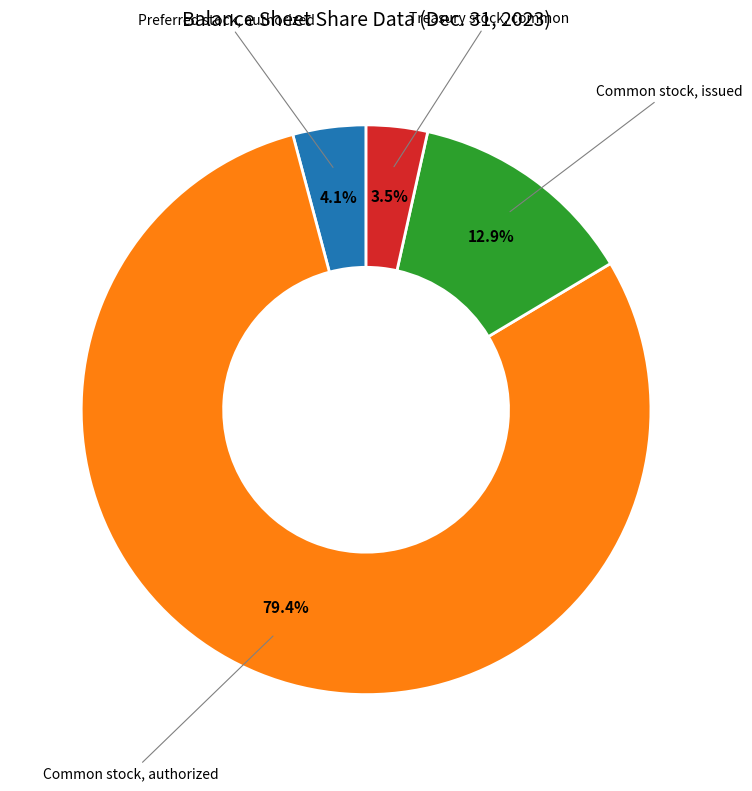

Does any single category account for the majority?

Yes